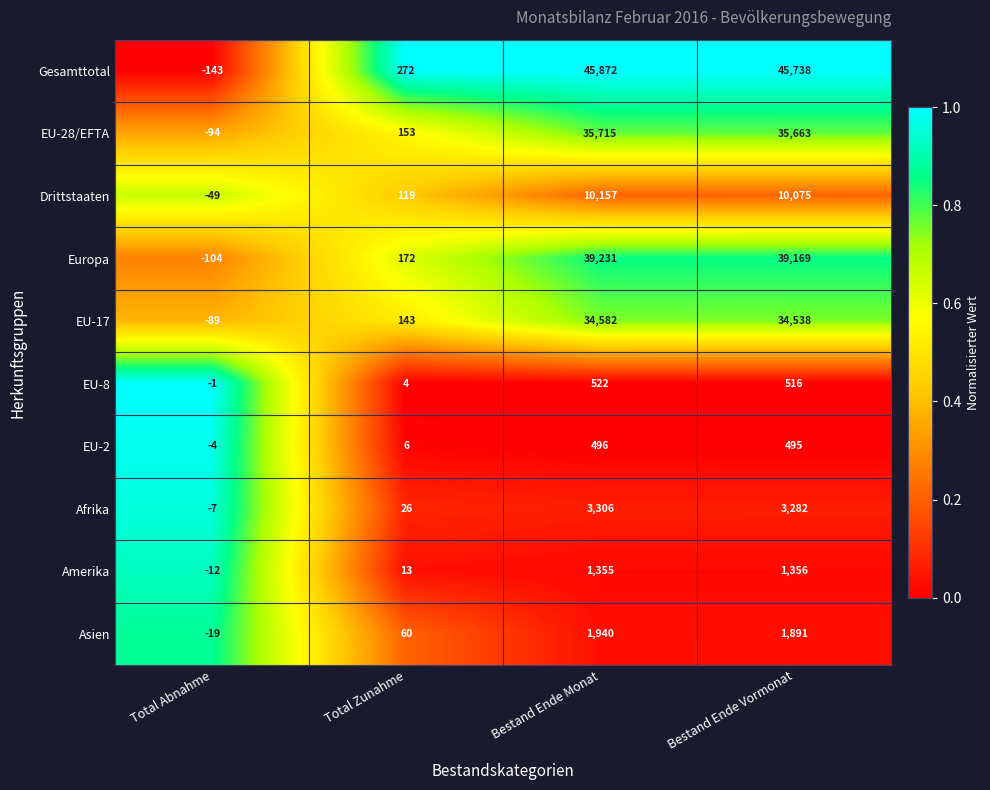

The value of EU-8 at Total Zunahme is 4. True or false?

True